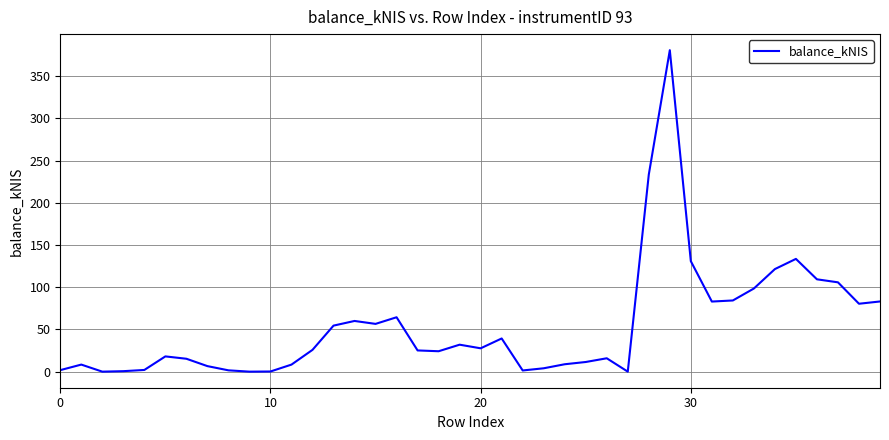

What is the difference between the maximum and minimum values?

380.9